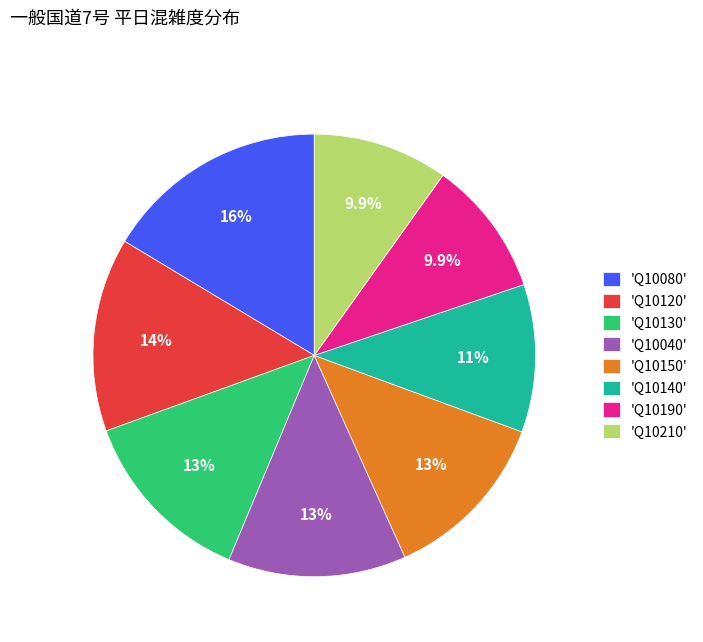

To the nearest percent, what is the average slice percentage?

12%